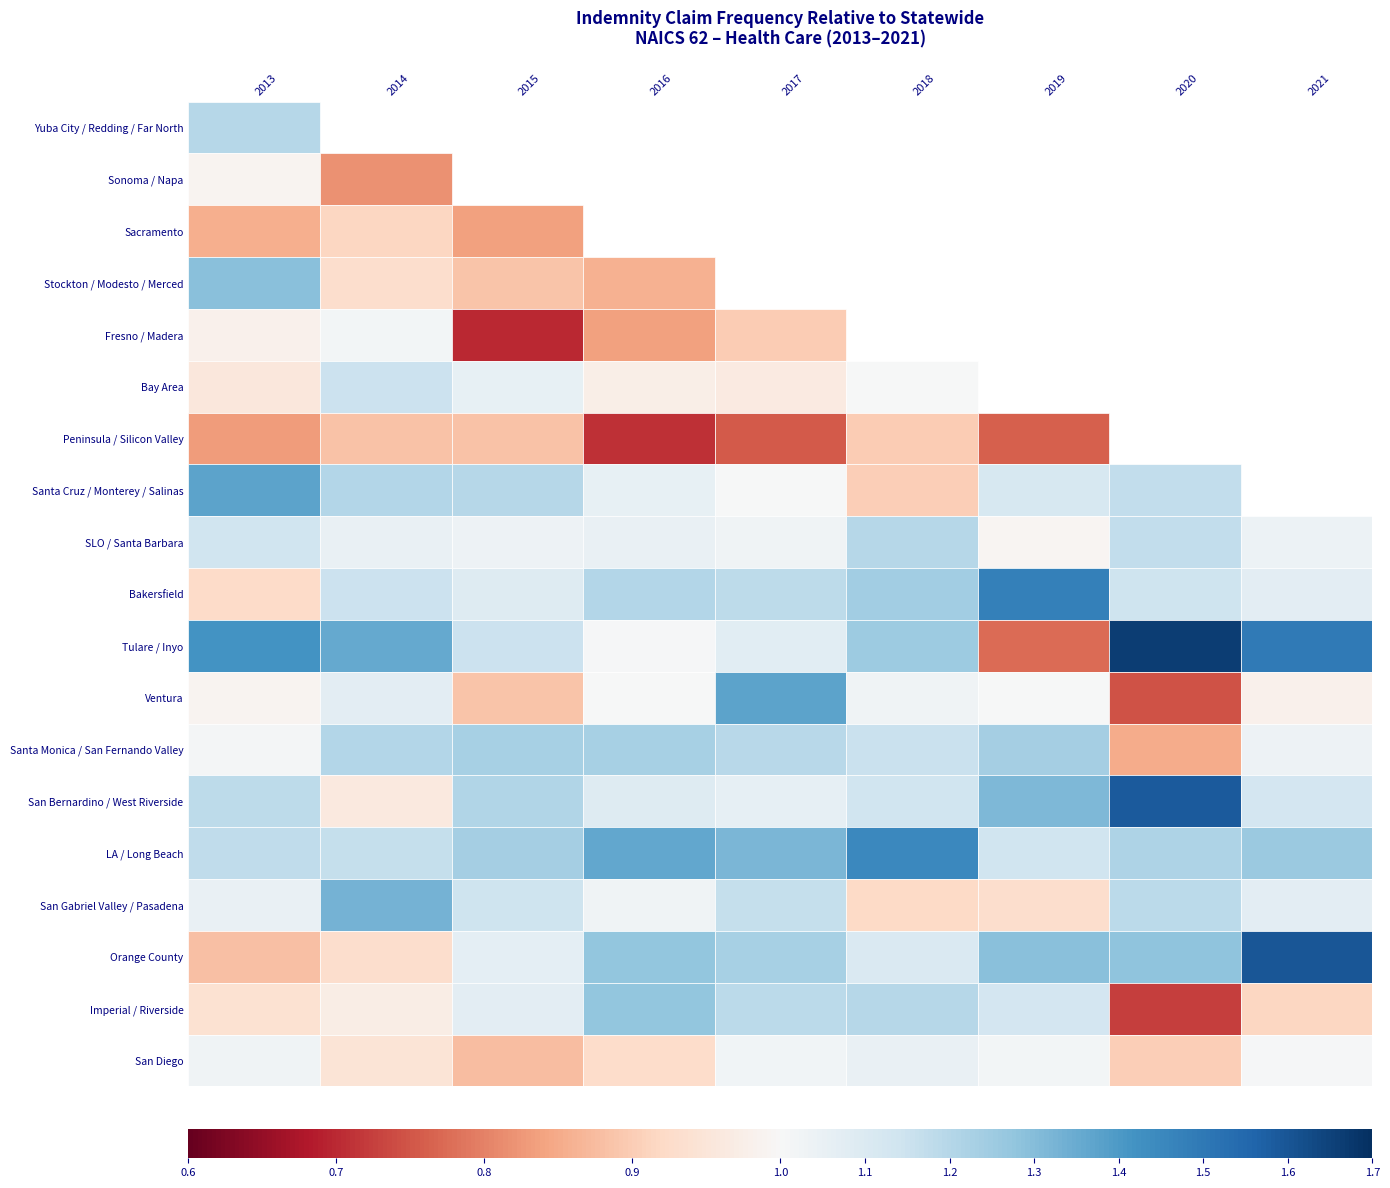

Which series has the largest total across all categories?

LA / Long Beach